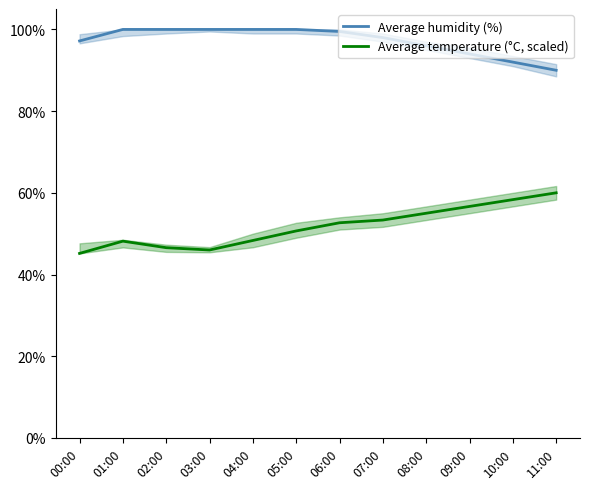

Which series changed the most between 00:00 and 10:00?

Average temperature (°C, scaled)